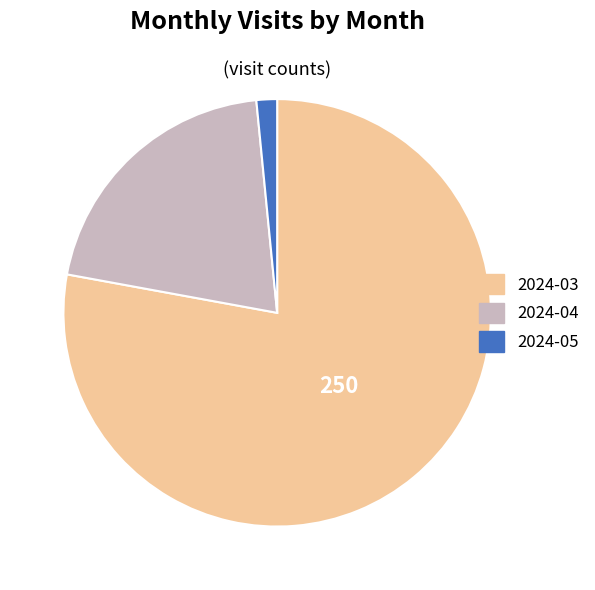

True or false: 2024-04 accounts for 21% of the total.

True